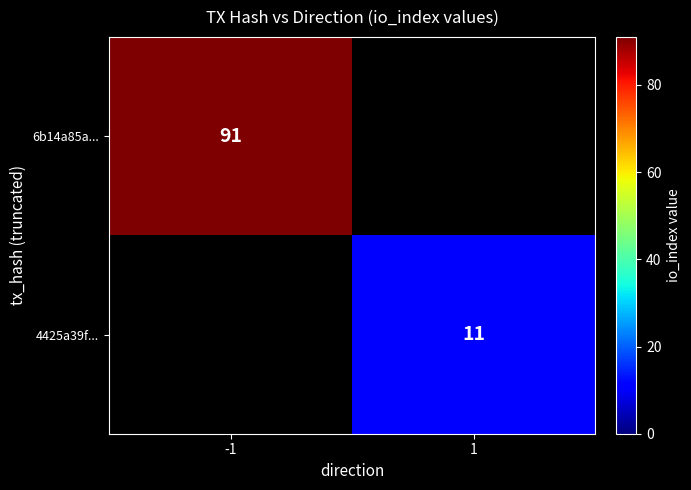

What is the smallest value displayed?

11.0